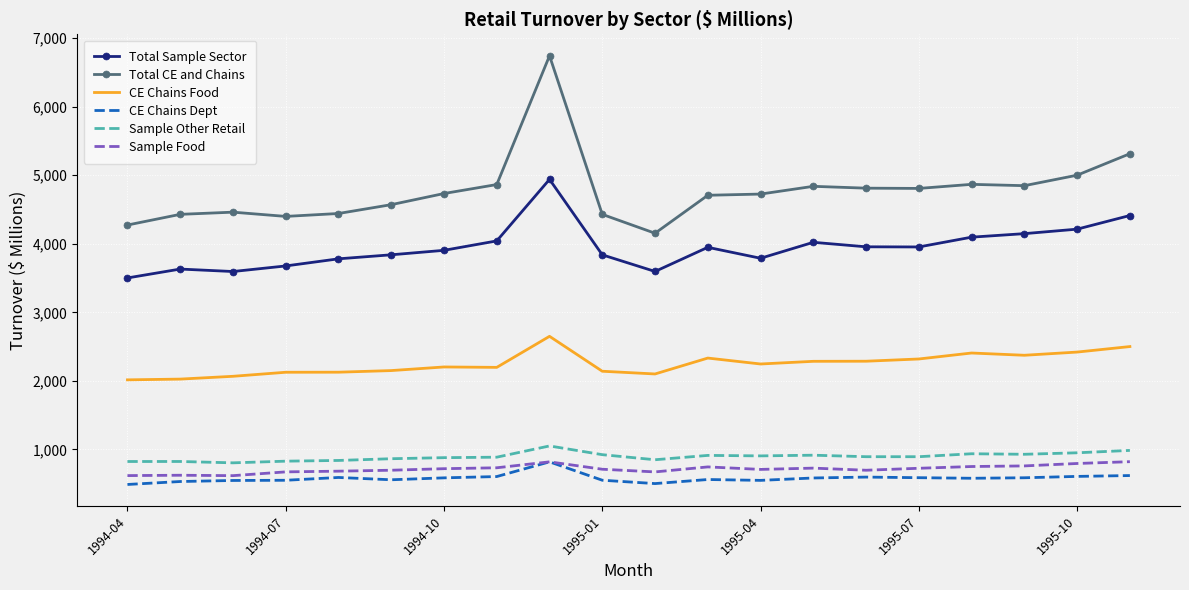

Which series has the largest total across all categories?

Total CE and Chains